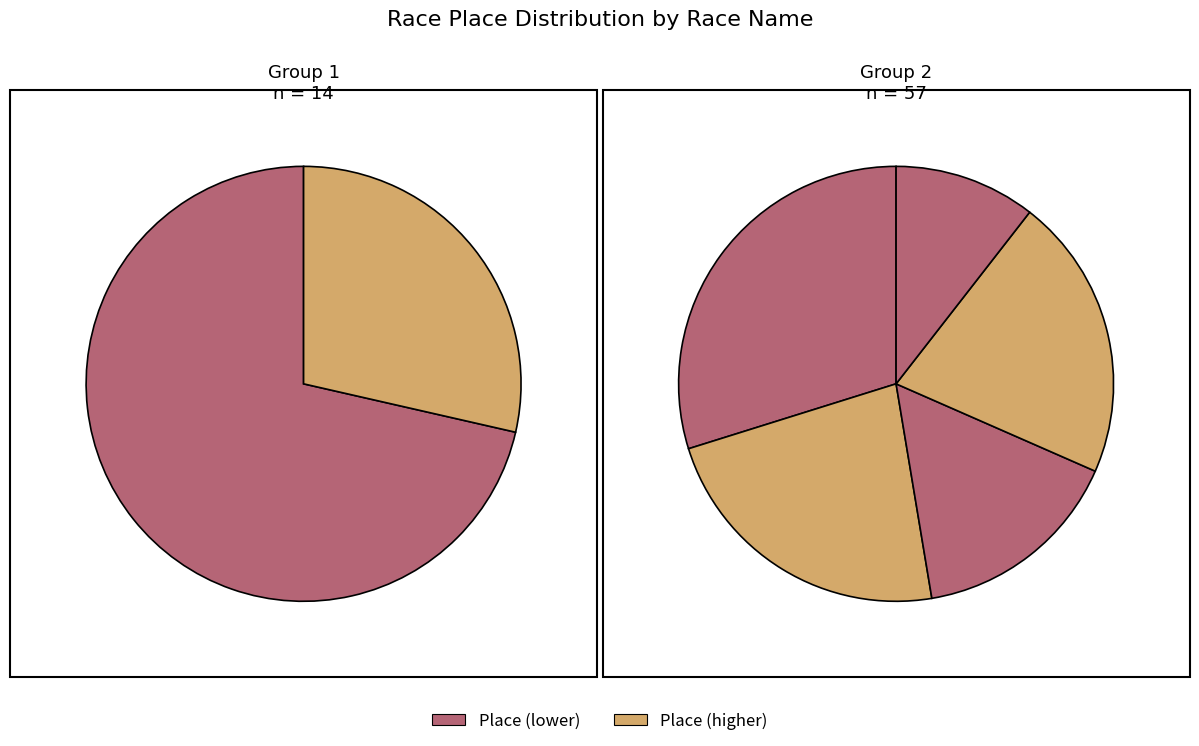

Count the number of slices in the pie.

7